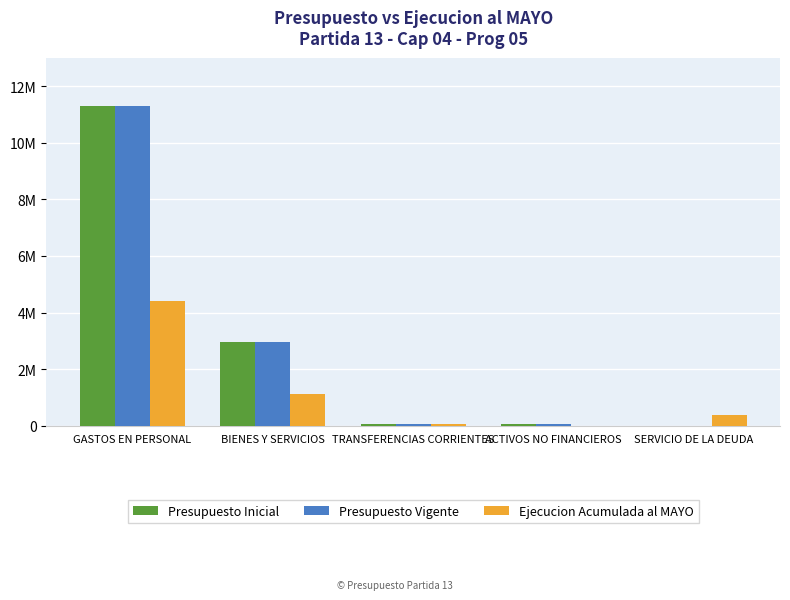

Where is Presupuesto Inicial nearest to the value 5648895?

BIENES Y SERVICIOS